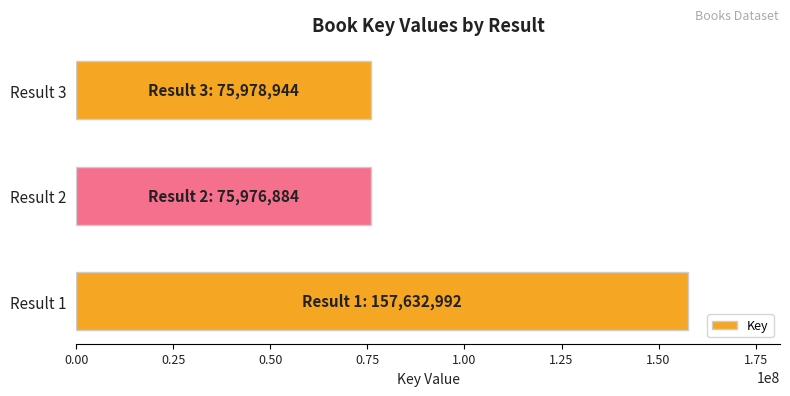

Approximately how many times larger is the value at Result 1 compared to Result 2?

2.1